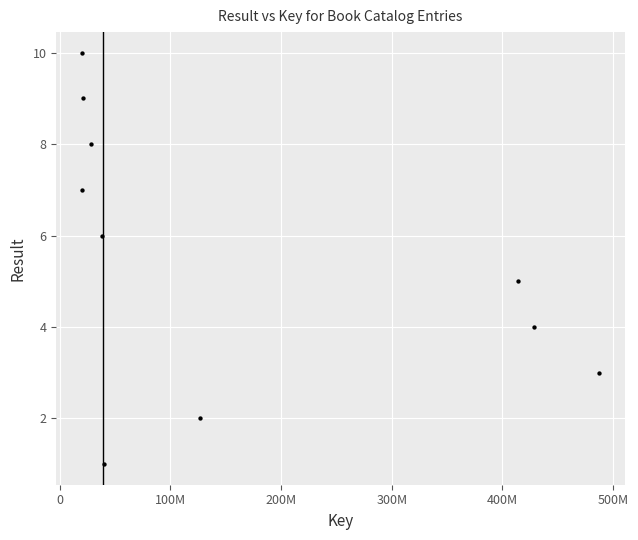

What is the range of Y values (max minus min)?

9